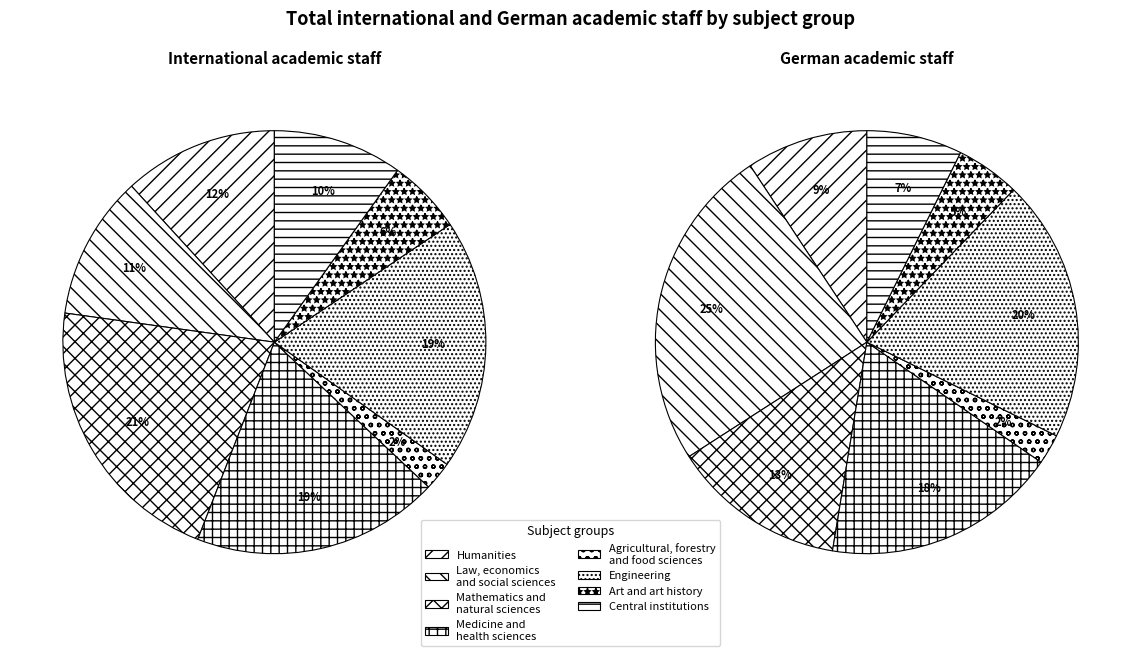

What is the smallest slice in the pie chart?

Agricultural, forestry
and food sciences